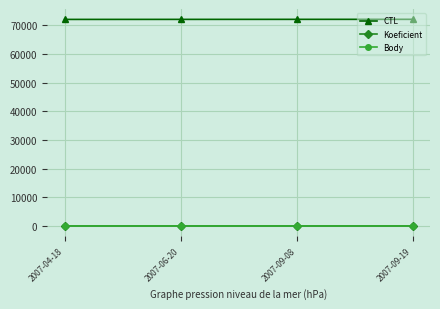

Which series has the largest total across all categories?

CTL